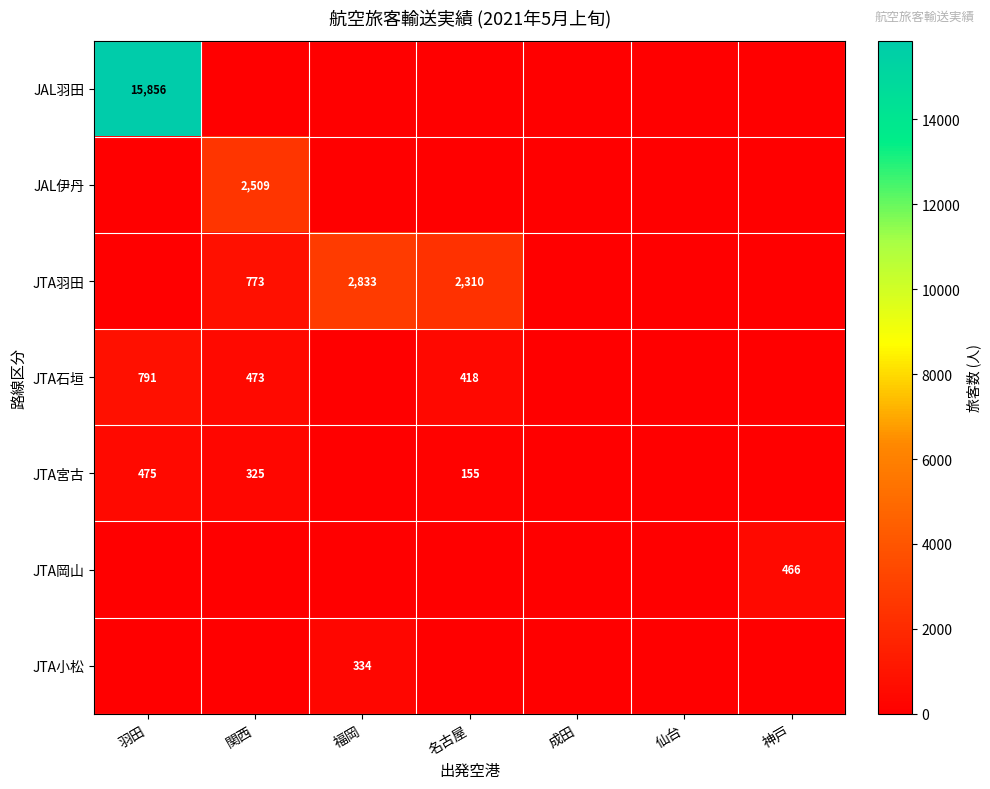

The value of JAL羽田 at 羽田 is 22881. True or false?

False